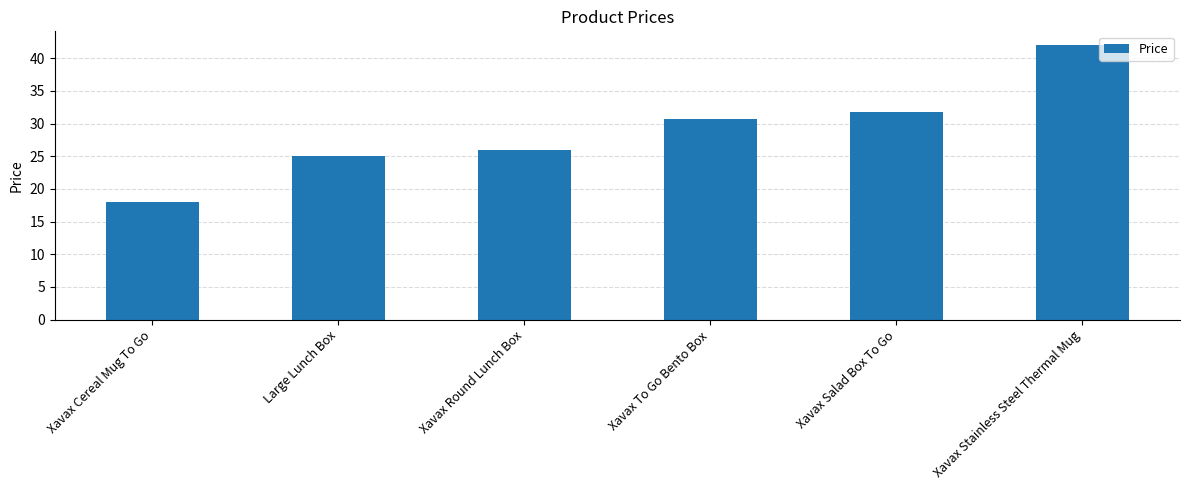

Which label corresponds to the smallest value in the chart?

Xavax Cereal Mug To Go